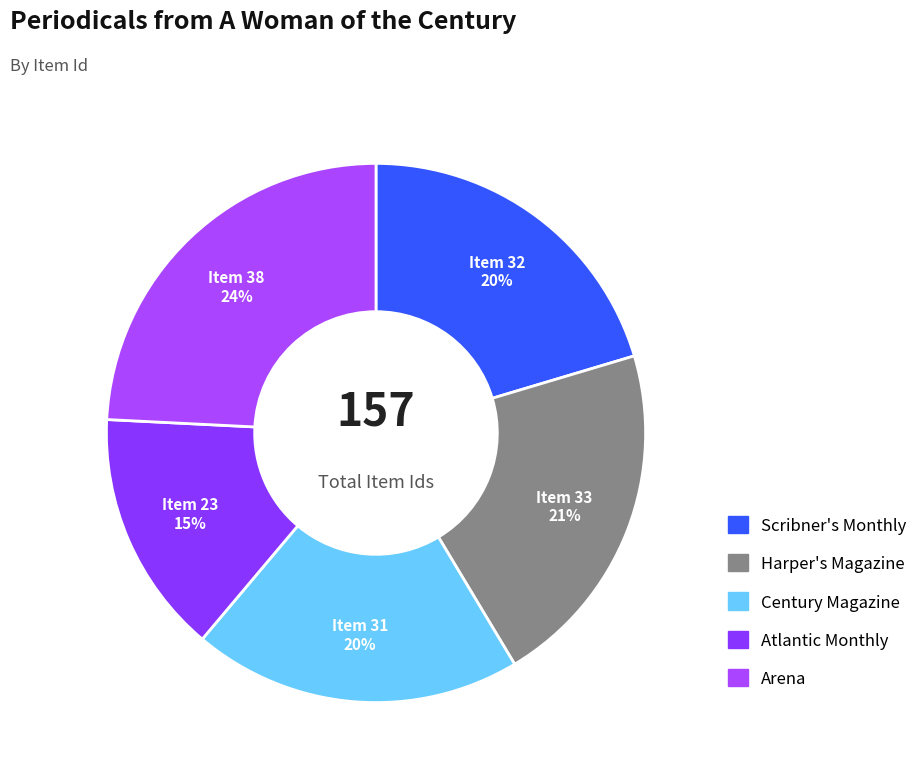

Combined, what portion of the pie is Scribner's Monthly and Harper's Magazine?

41.4%